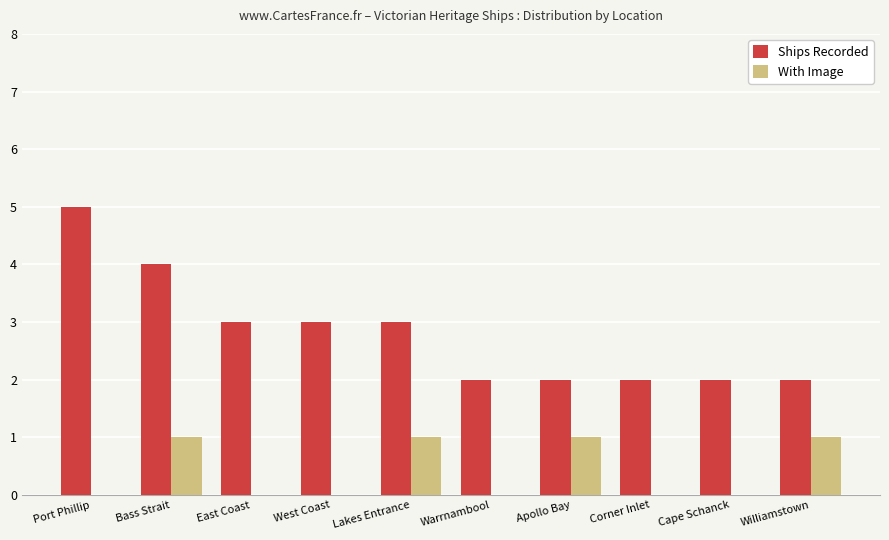

Is the value of Ships Recorded at Port Phillip greater than the value of With Image at West Coast?

Yes